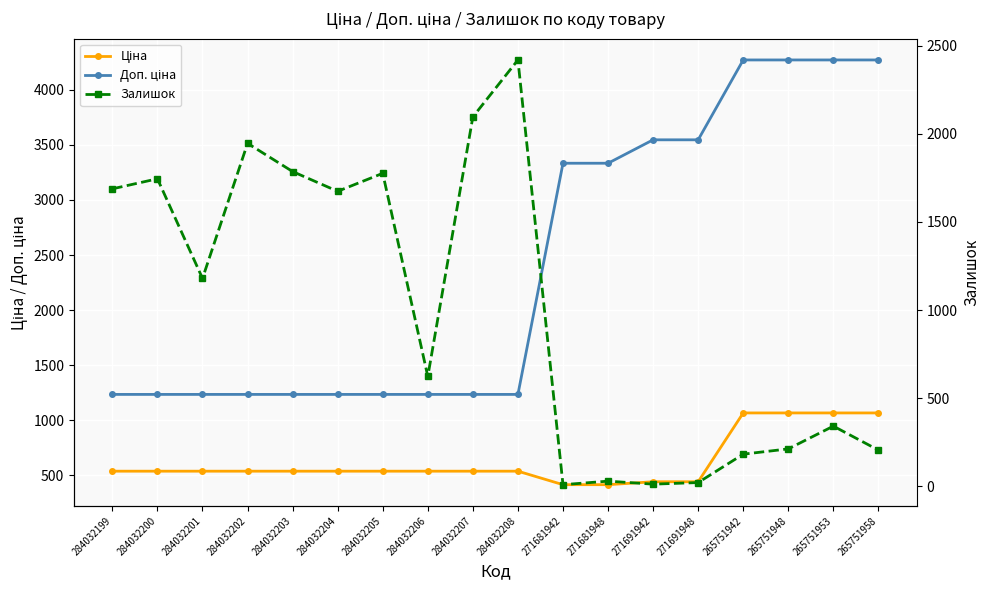

What position from the right is 284032199?

18